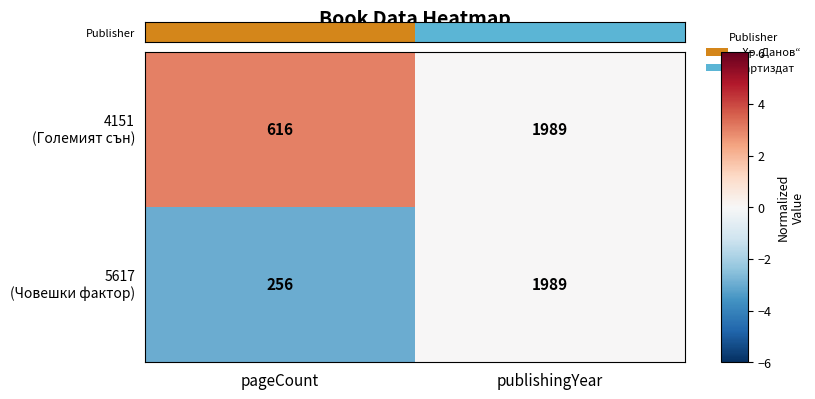

What is the difference between the highest and lowest values at pageCount?

360